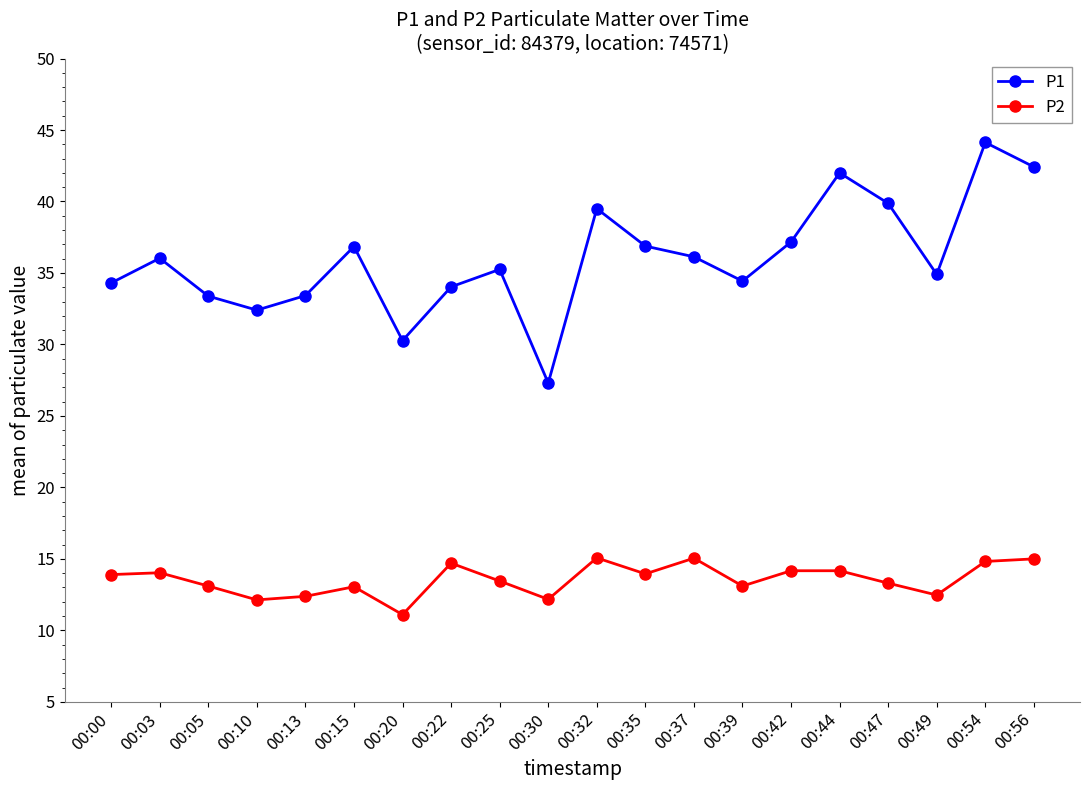

True or false: P1 and P2 cross at least once.

False